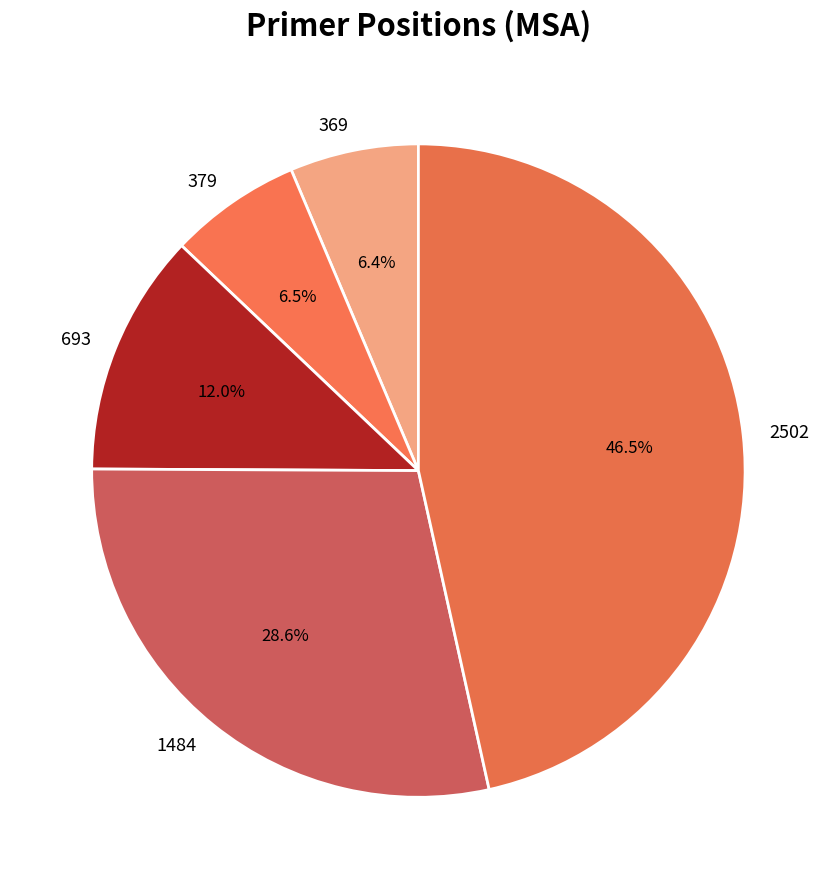

Count the number of slices in the pie.

5